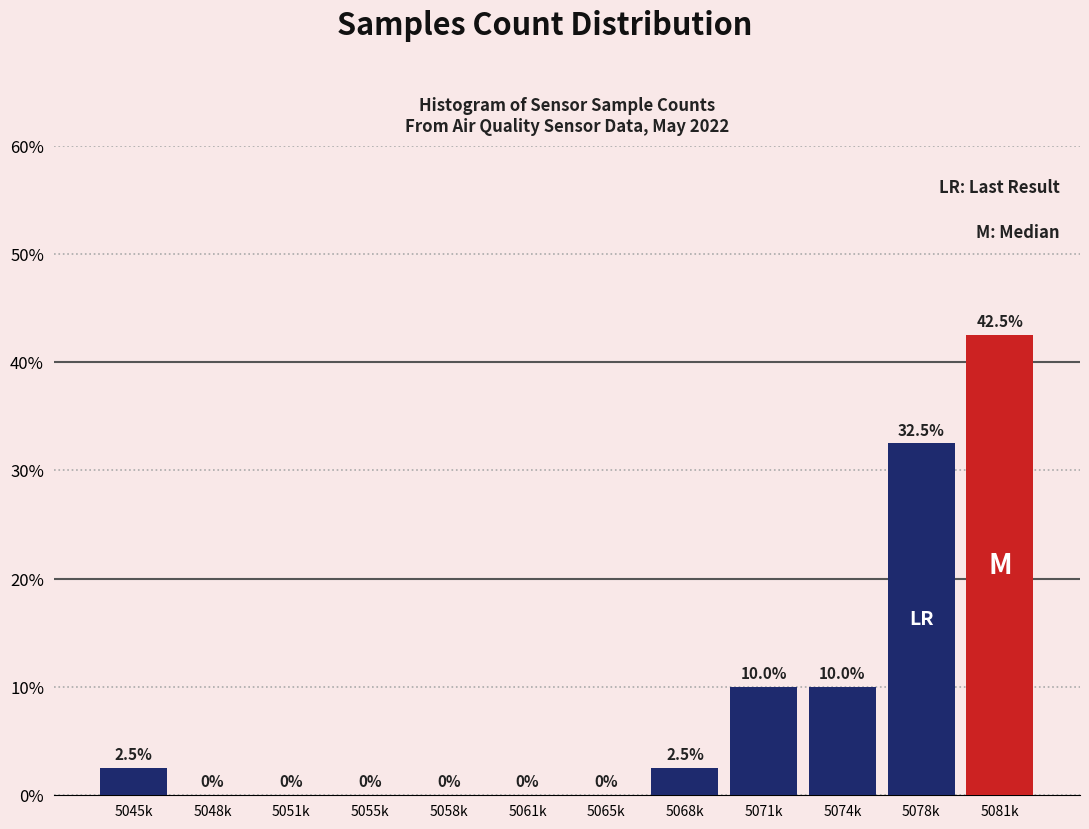

Are the bars horizontal?

No